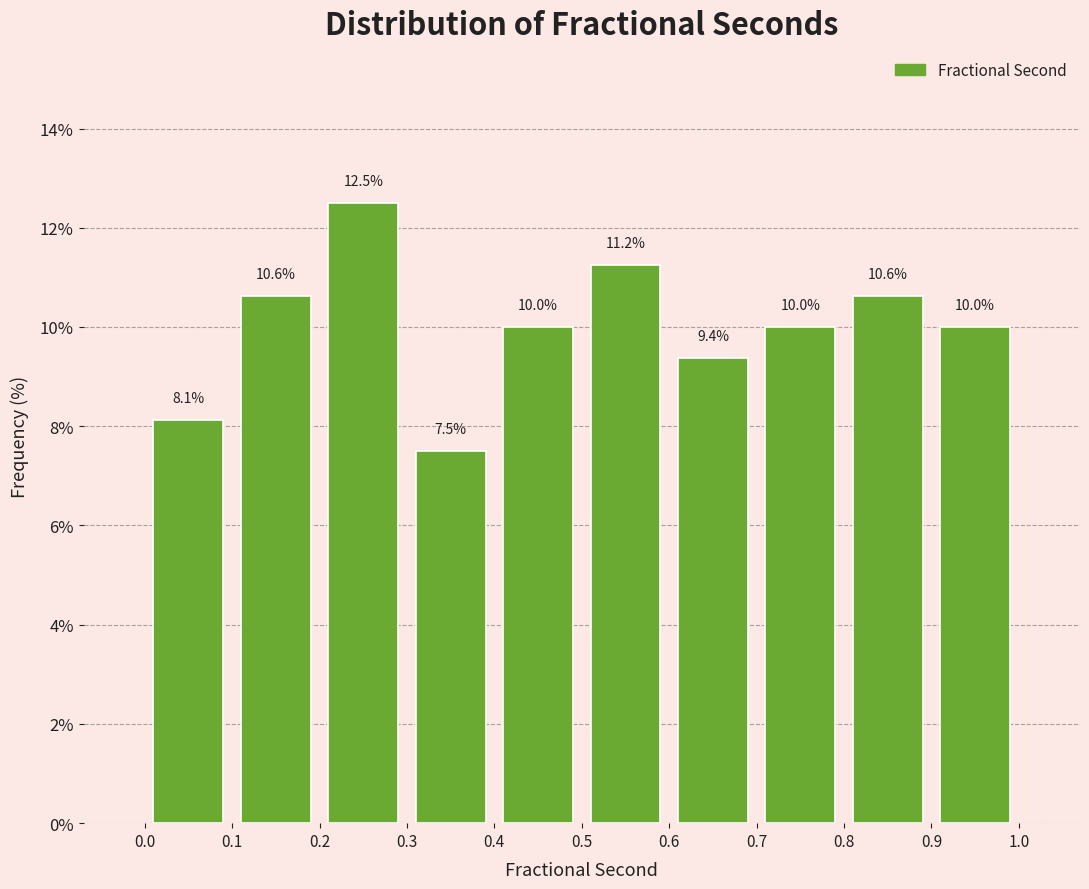

How tall is the bar that spans 0.1 to 0.2 on the x-axis?

10.6